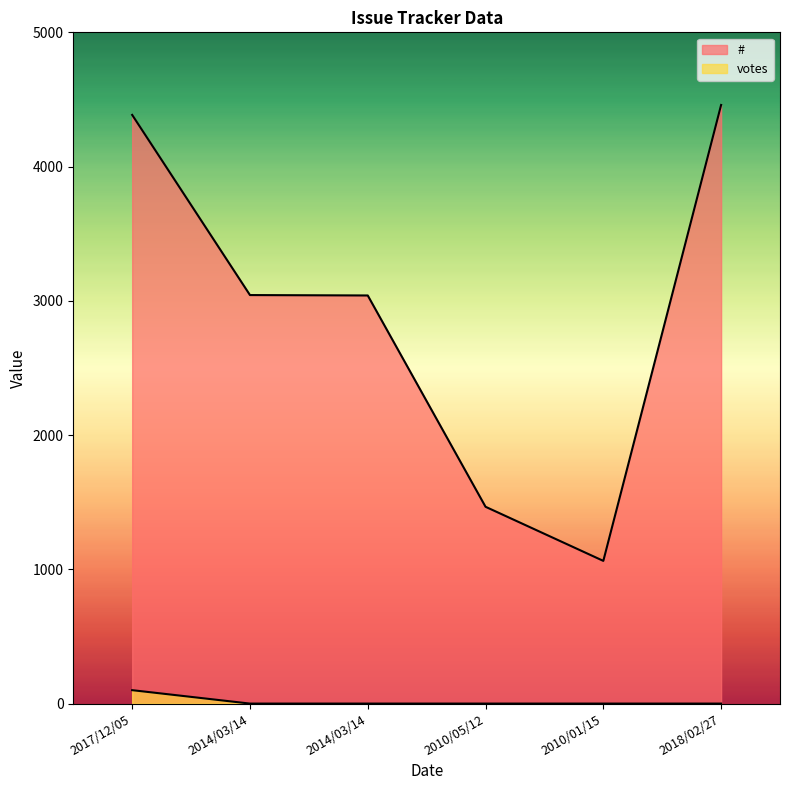

At 2014/03/14, list the series in order from smallest to largest.

votes, #